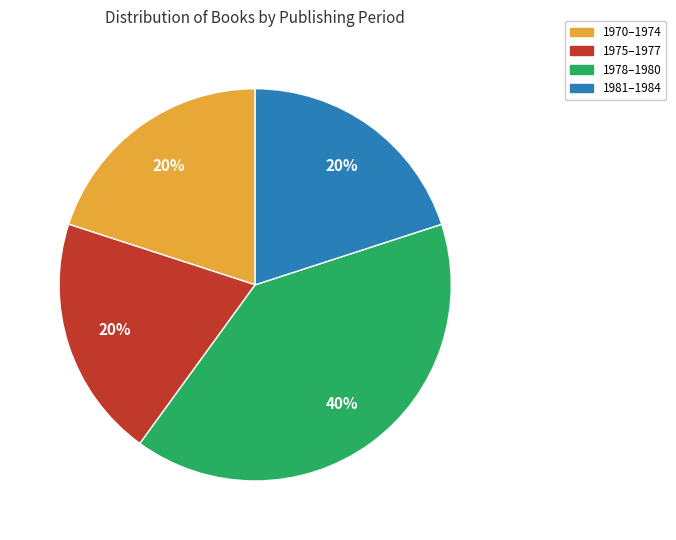

Is there any slice that represents more than half of the pie?

No